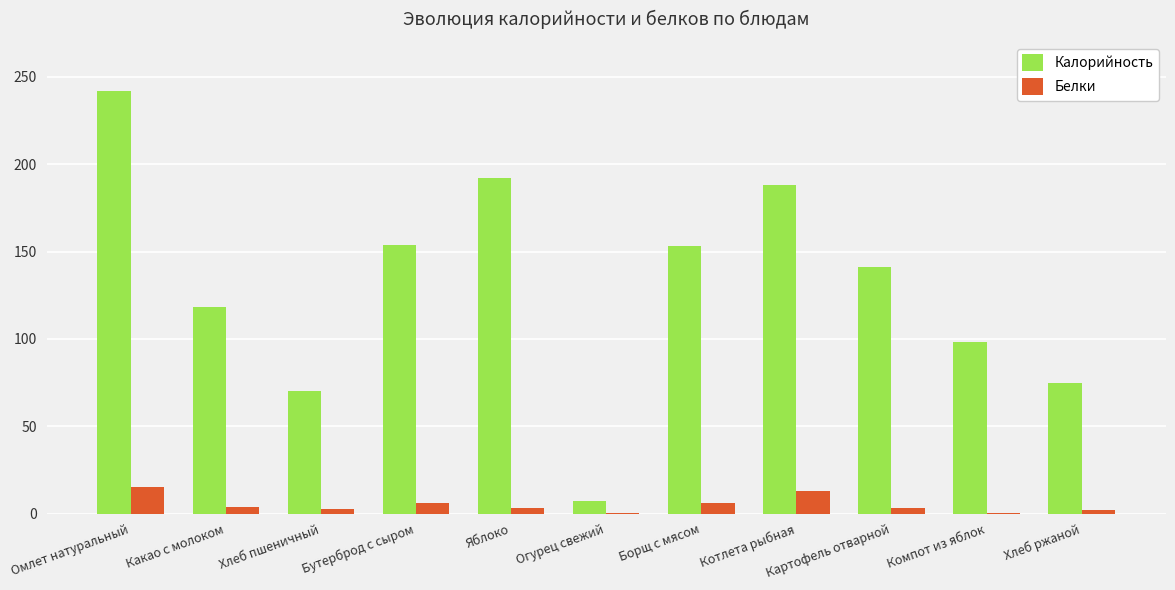

Which series has the largest total across all categories?

Калорийность